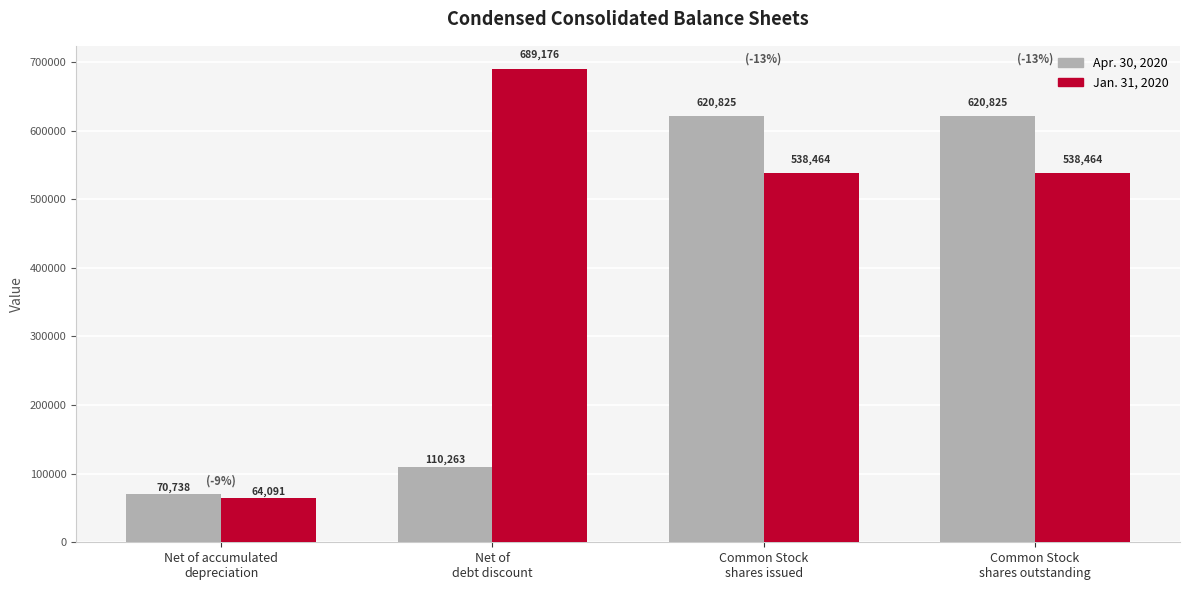

Rank the series by their average value, from lowest to highest.

Apr. 30, 2020, Jan. 31, 2020